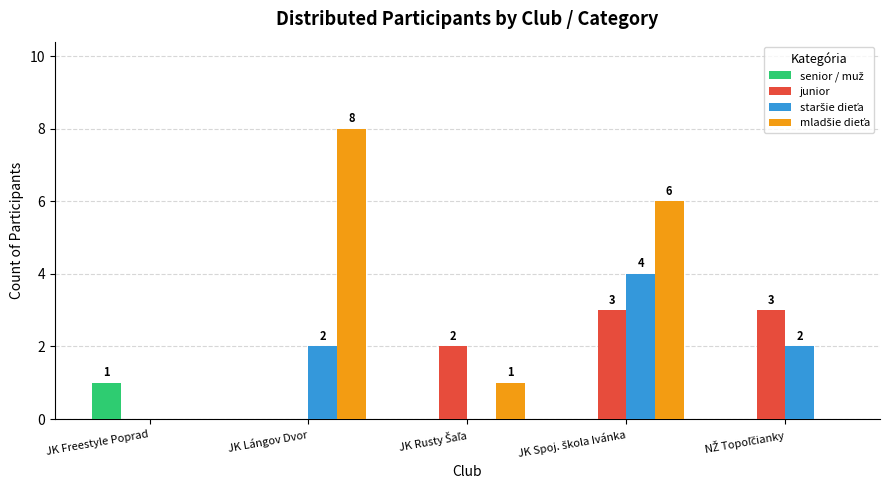

Is it true that junior equals -2 at JK Freestyle Poprad?

False